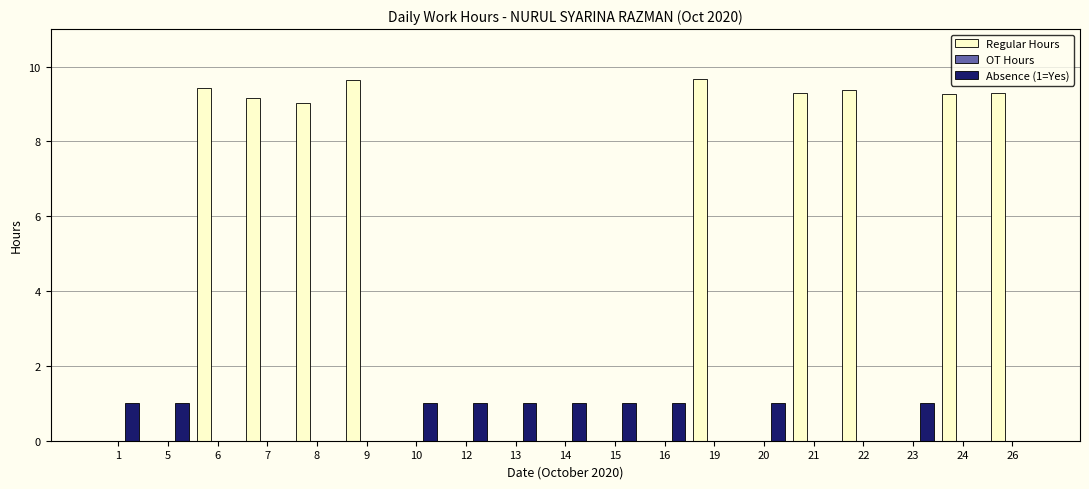

What is the sum of all Absence (1=Yes) values?

10.0